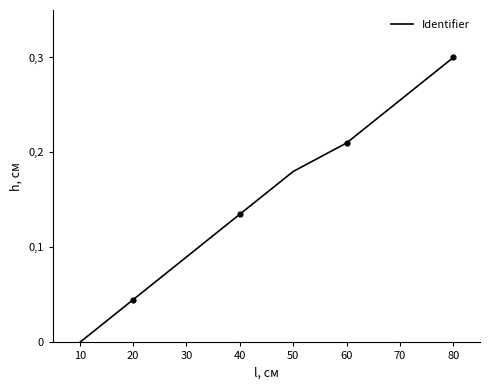

Between 10 and 50, which is larger?

50